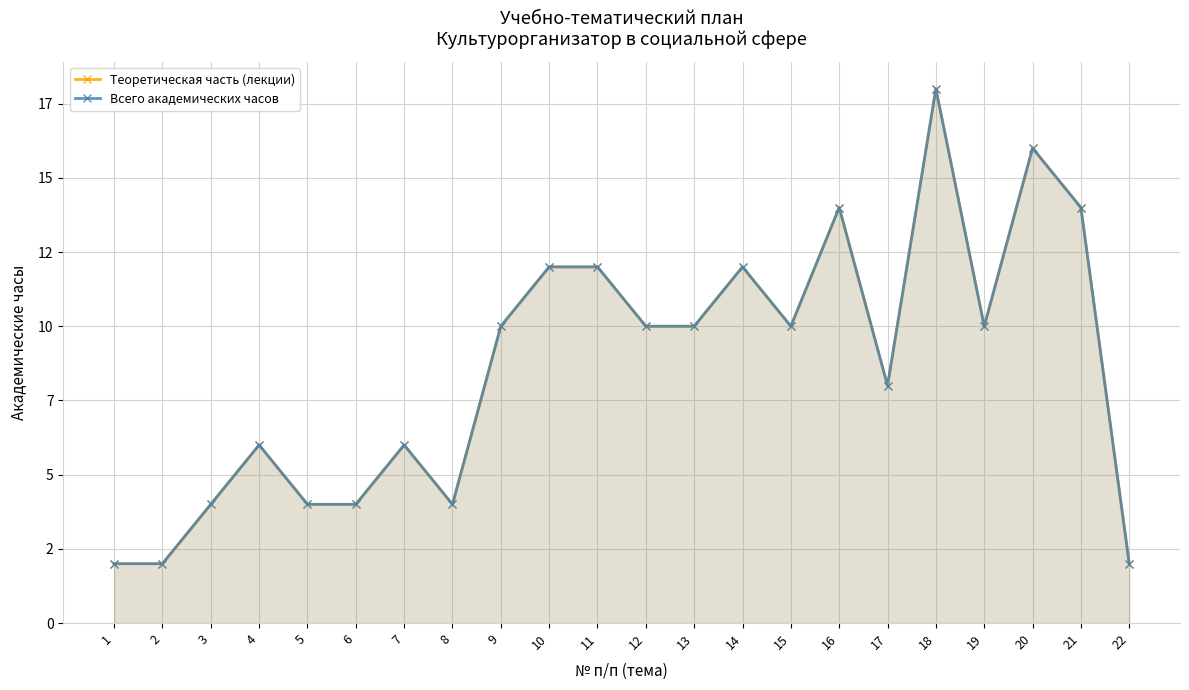

Which category has the highest value in the Теоретическая часть (лекции) series?

18